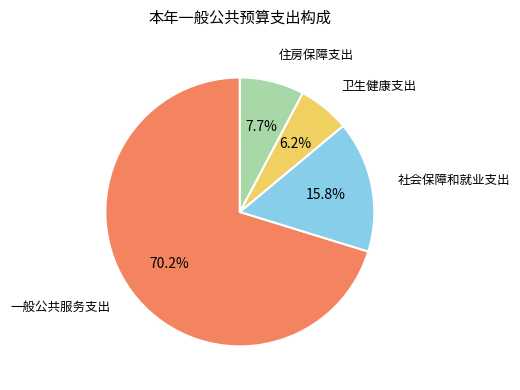

True or false: 一般公共服务支出 accounts for 65% of the total.

False